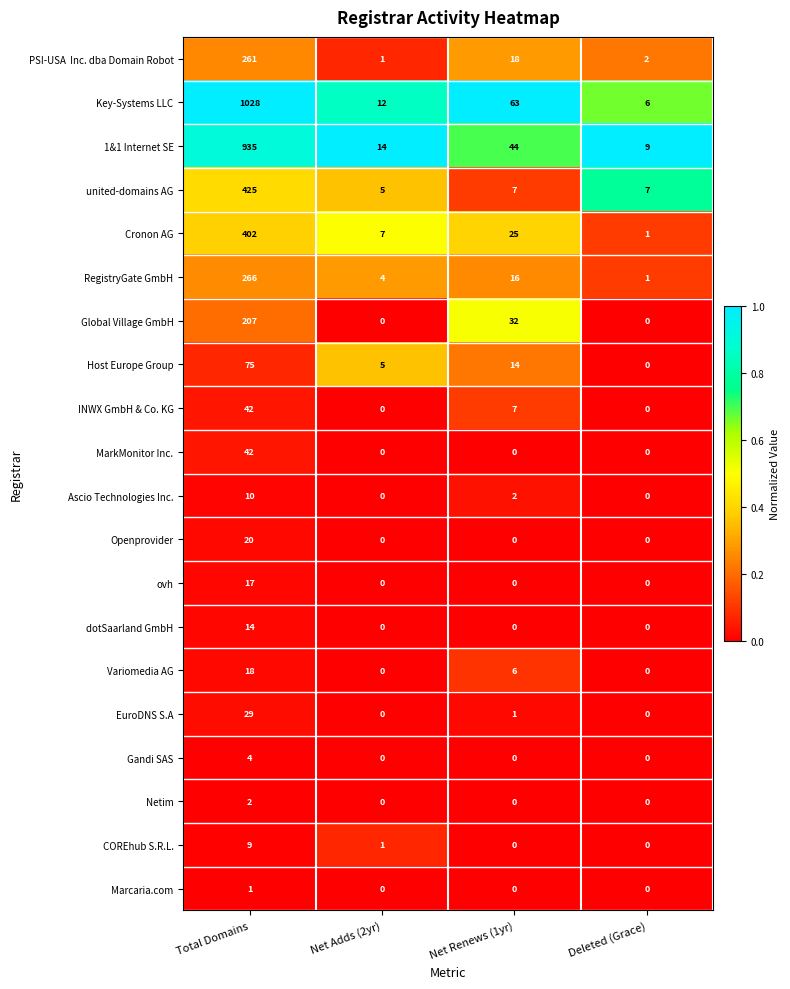

Which series changed the most between Total Domains and Net Renews (1yr)?

Key-Systems LLC